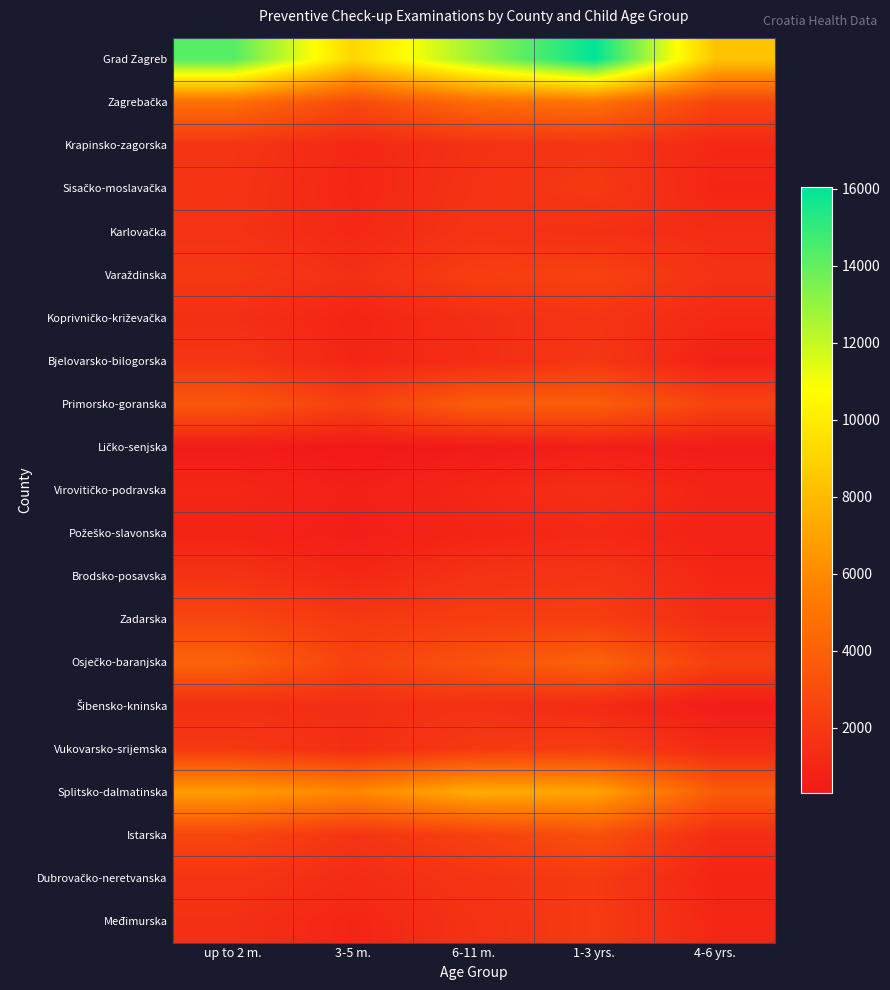

What is the minimum value shown in the chart?

299